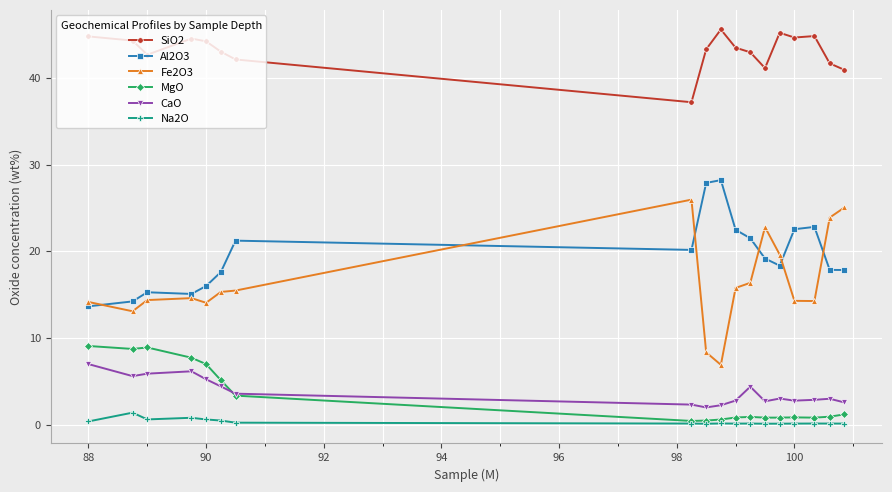

What is the smallest value displayed?

0.1